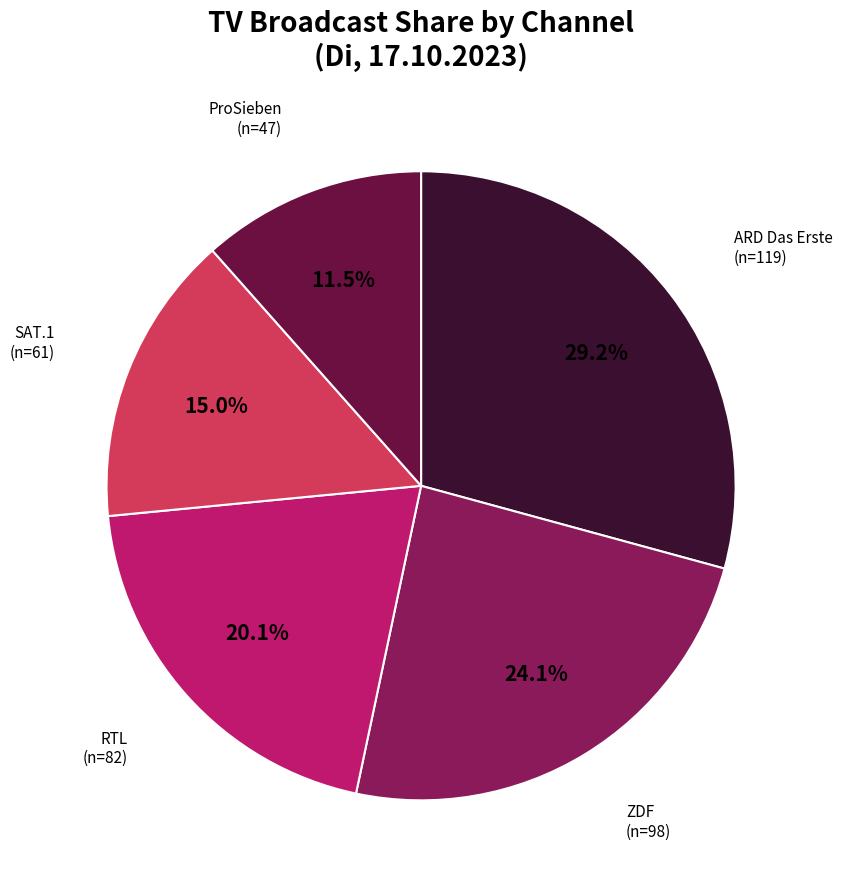

Which category has the biggest portion of the pie?

ARD Das Erste